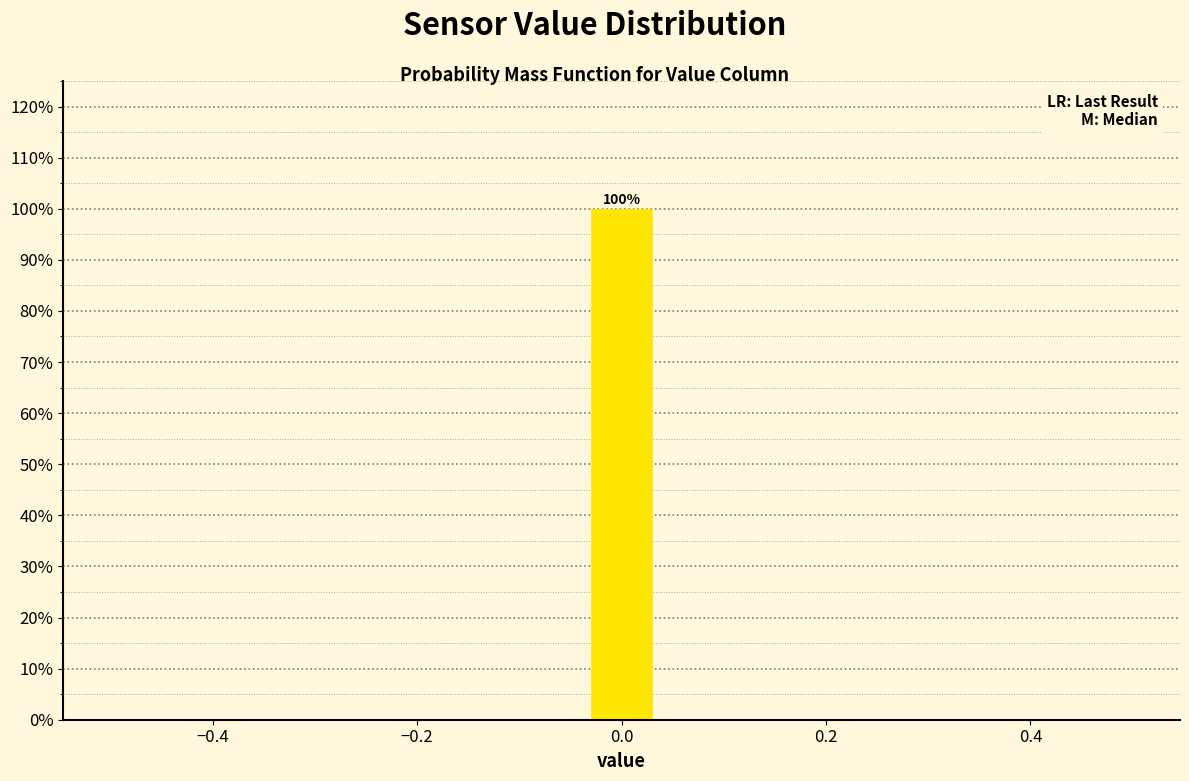

Read against the x-axis, roughly where is the centre of the tallest bar?

0.00